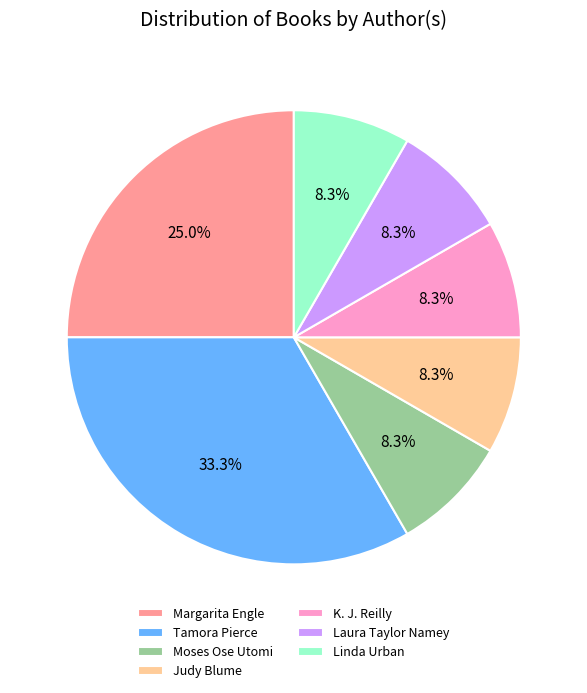

Is the sum of Tamora Pierce and Judy Blume greater than half?

No